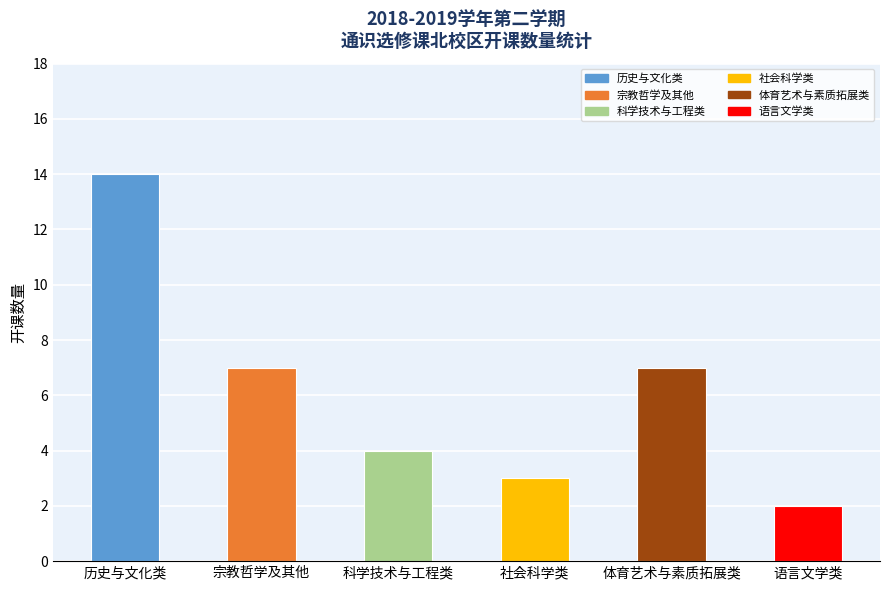

Reading left to right, transcribe all the data shown in this chart.

历史与文化类=14	宗教哲学及其他=7	科学技术与工程类=4	社会科学类=3	体育艺术与素质拓展类=7	语言文学类=2